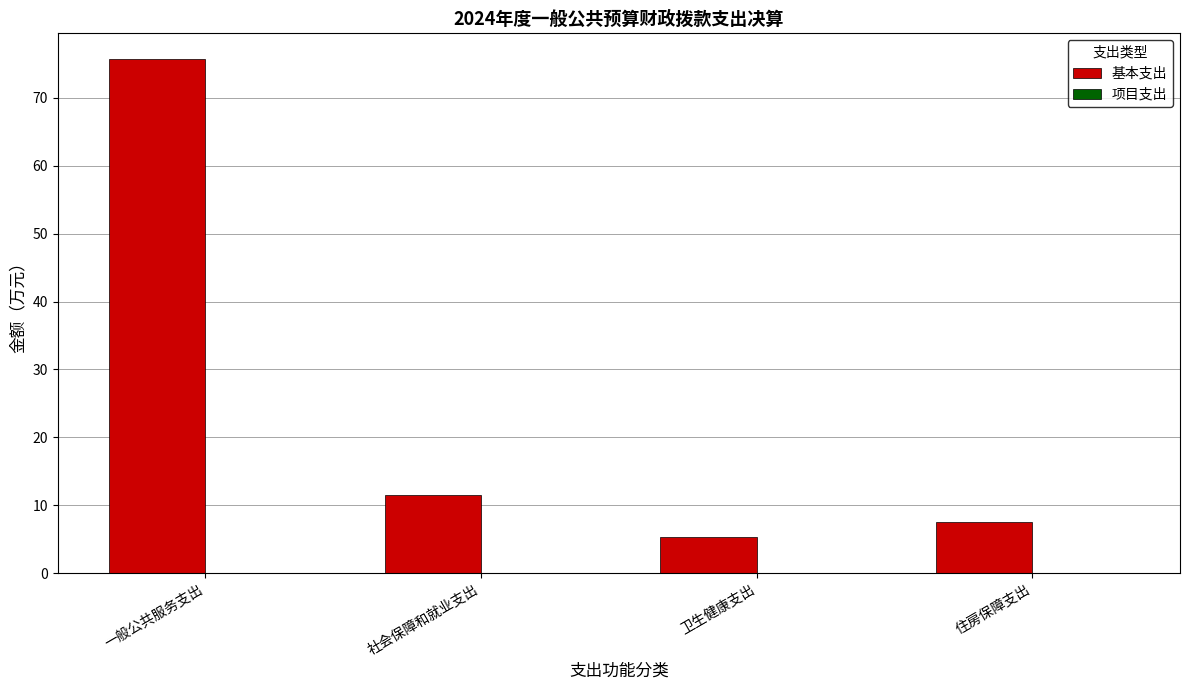

Reading left to right, list all the values displayed in this chart.

一般公共服务支出=75.7	社会保障和就业支出=11.6	卫生健康支出=5.4	住房保障支出=7.5